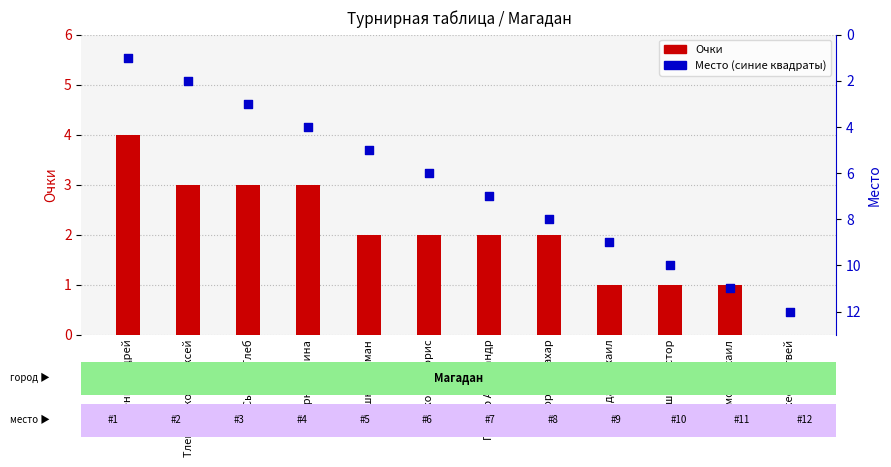

What are all the series names shown in the legend?

Очки, Место